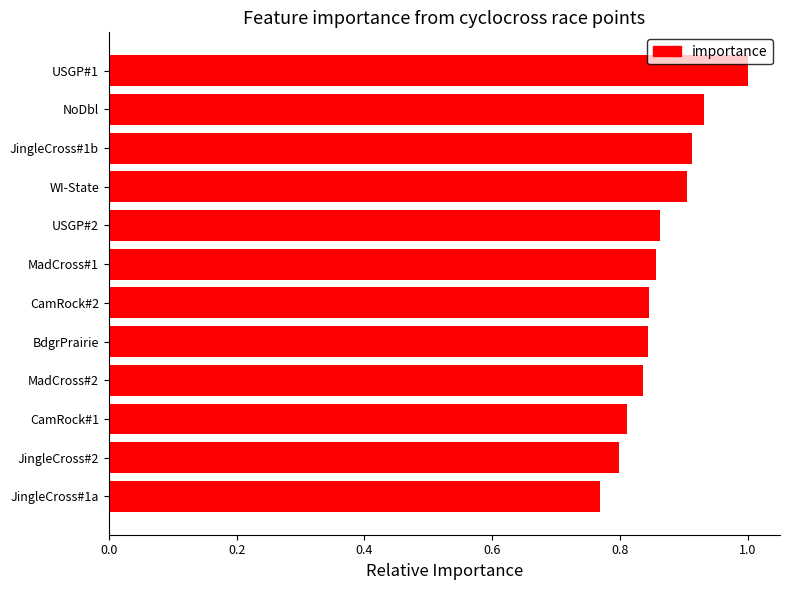

Between JingleCross#2 and MadCross#2, which is larger?

MadCross#2